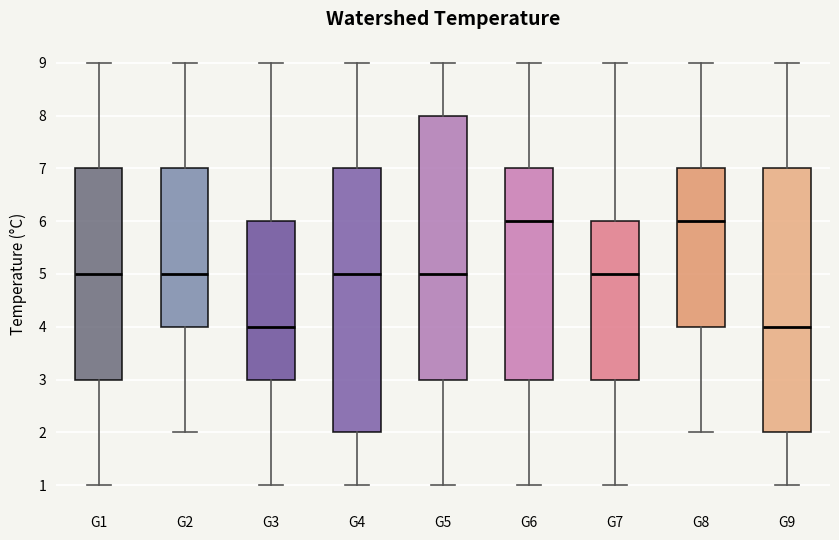

Where is the lower edge of the box for G1 on the y-axis? The values are not printed on the chart, so give them approximately, as read against the axis.

3